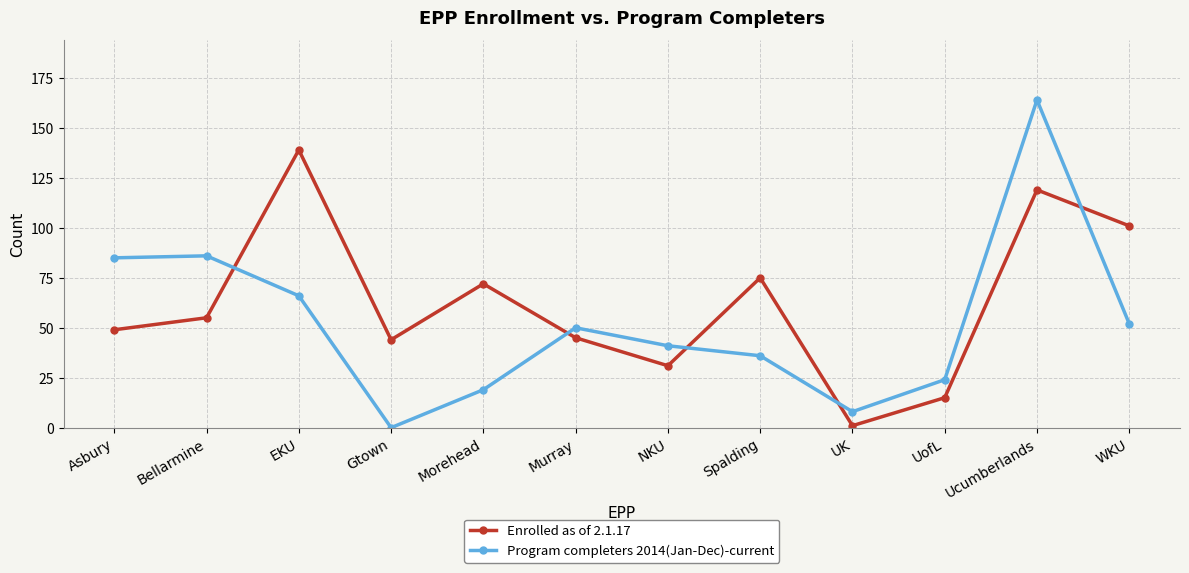

How many data points in Program completers 2014(Jan-Dec)-current are less than 50?

6